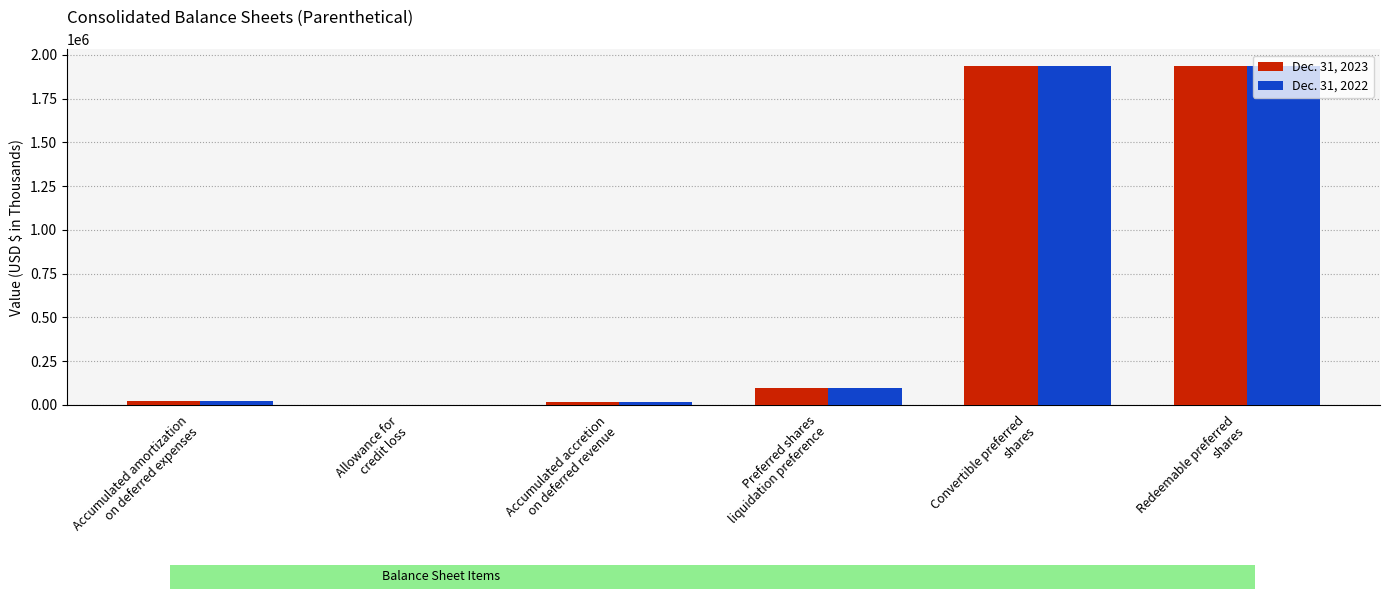

The Dec. 31, 2023 series shows 61 at Allowance for
credit loss. True or false?

True